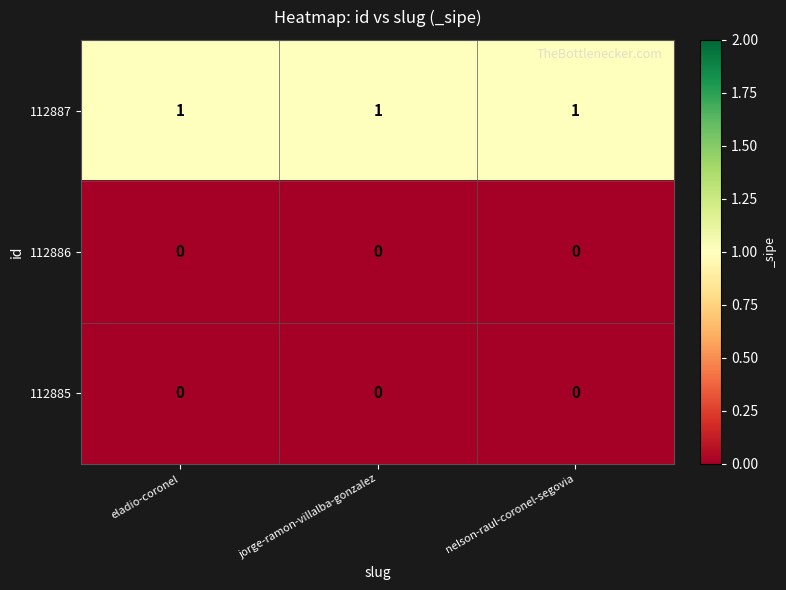

At how many categories does at least one series exceed 0?

3